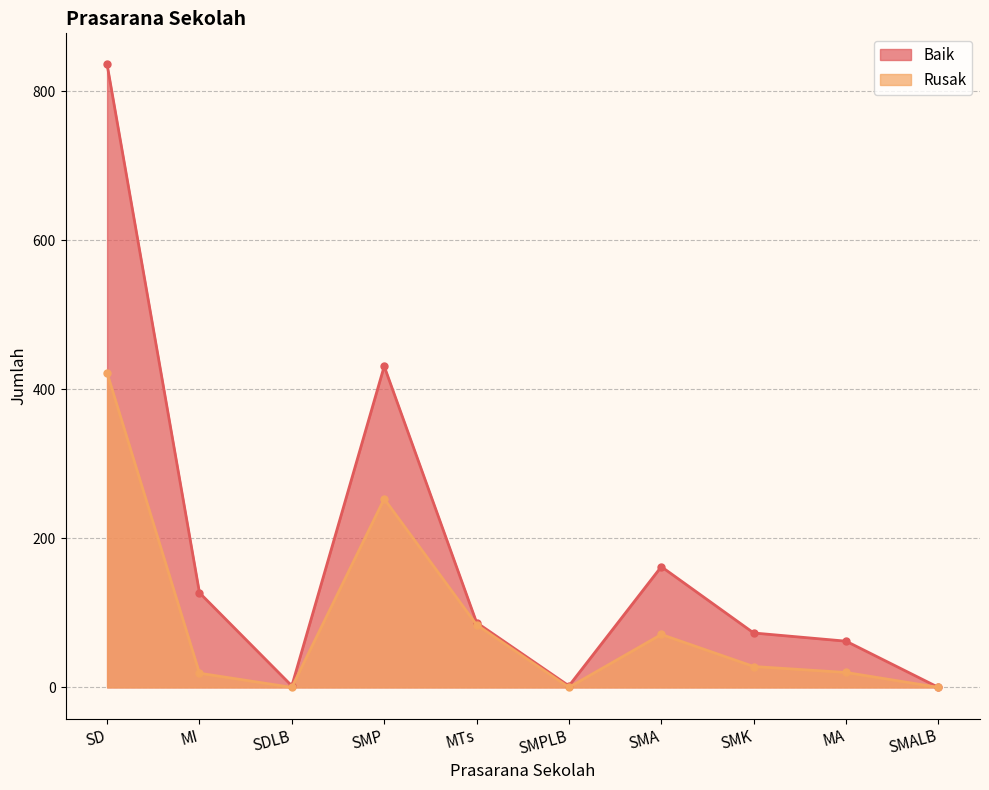

What value does the Baik series have at SMK, to the nearest 10?

70